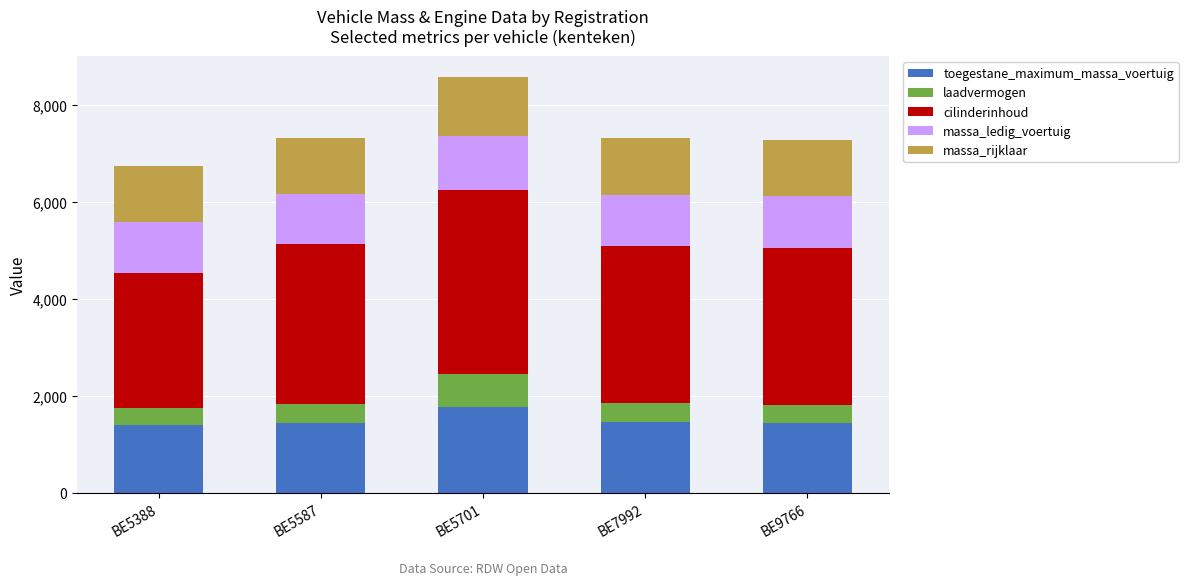

What is the sum of the toegestane_maximum_massa_voertuig values at BE5587 and BE5388?

2846